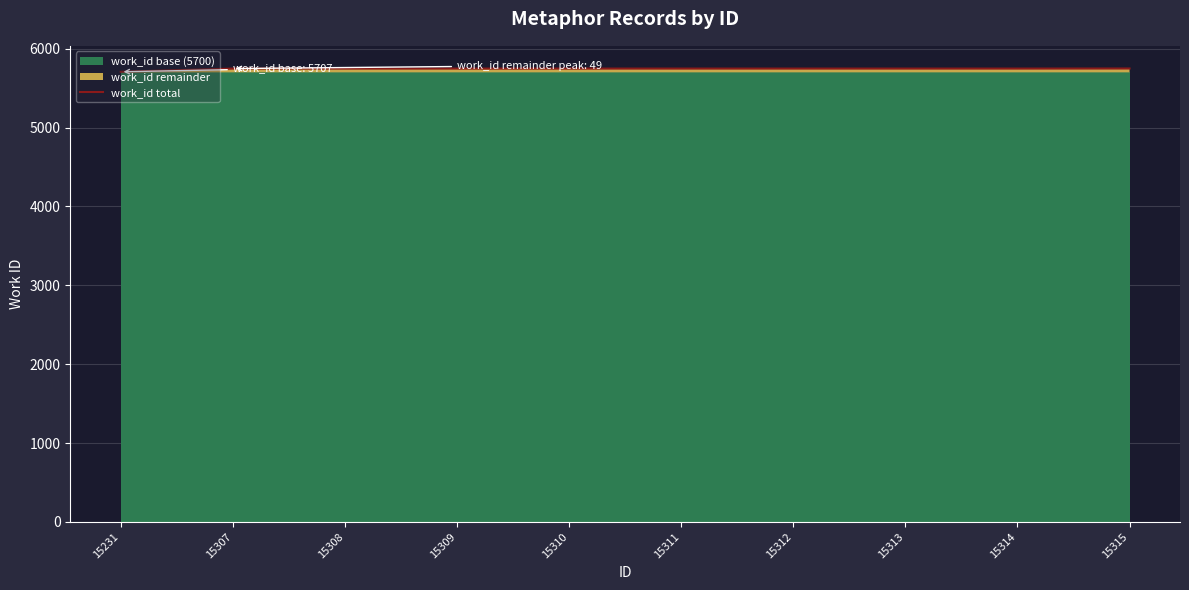

Reading left to right, transcribe all the data shown in this chart.

5707	5748	5748	5748	5748	5748	5748	5748	5748	5749